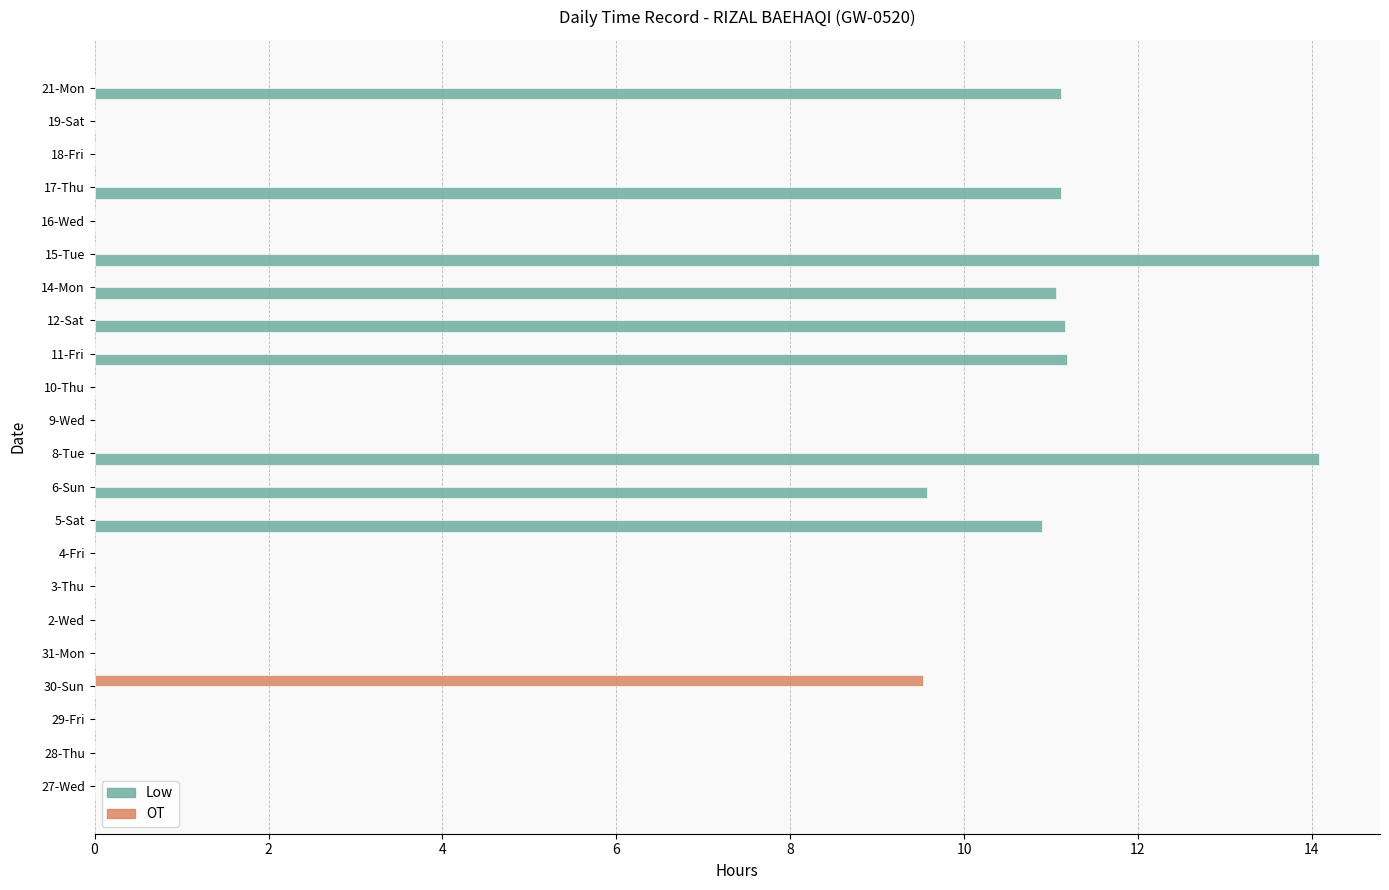

What is the maximum value shown in the chart?

14.1